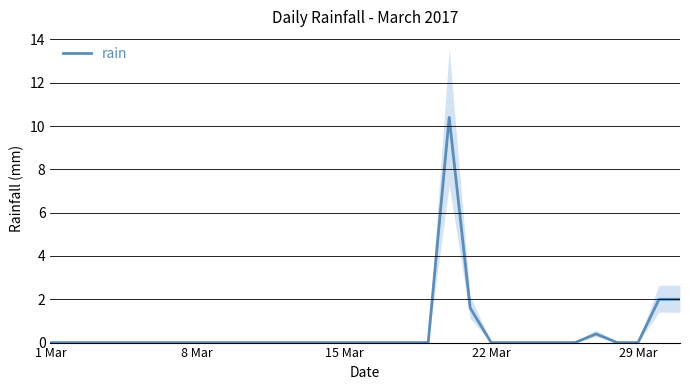

How many interior local peaks (higher than both neighbors) does the data have?

2